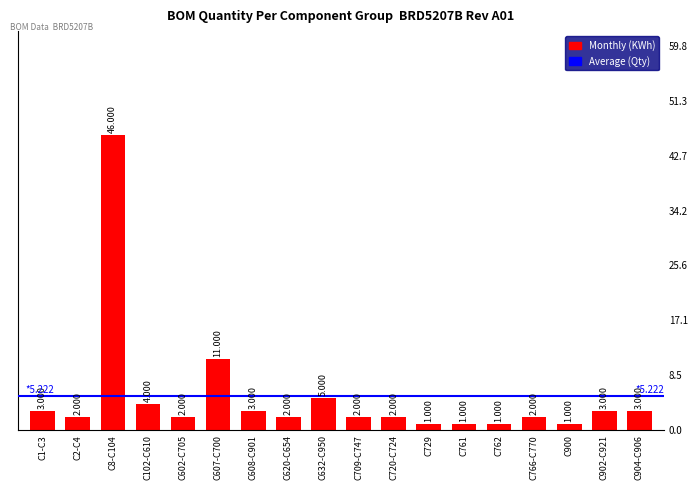

How many distinct data groups are displayed?

1